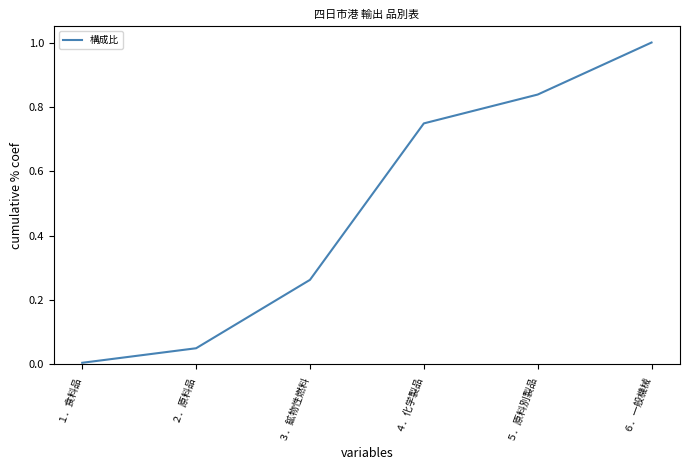

At which category does the chart reach its minimum across all series?

１．食料品